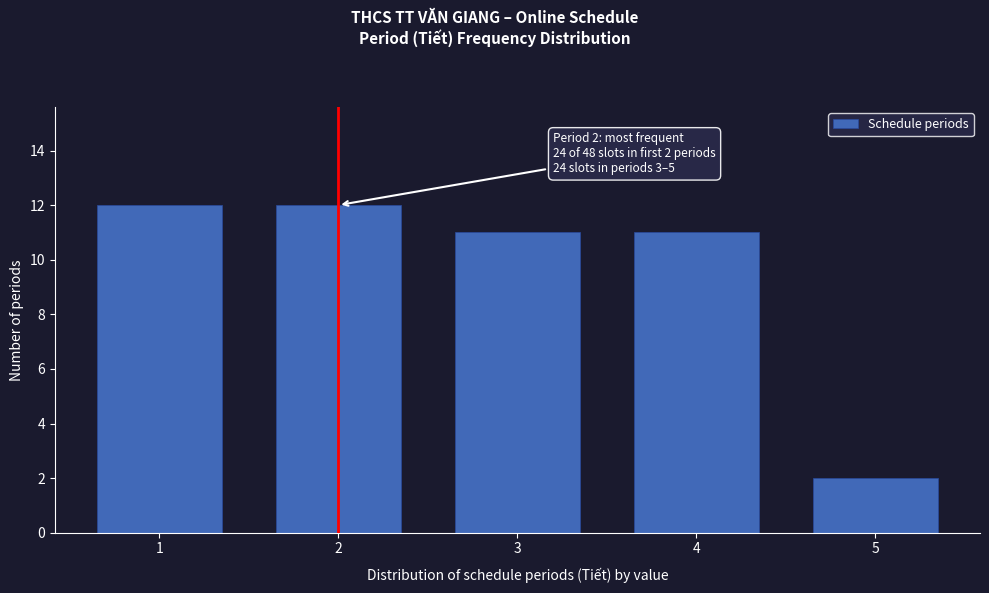

Reading right to left, what are all the values shown in this chart?

2	11	11	12	12